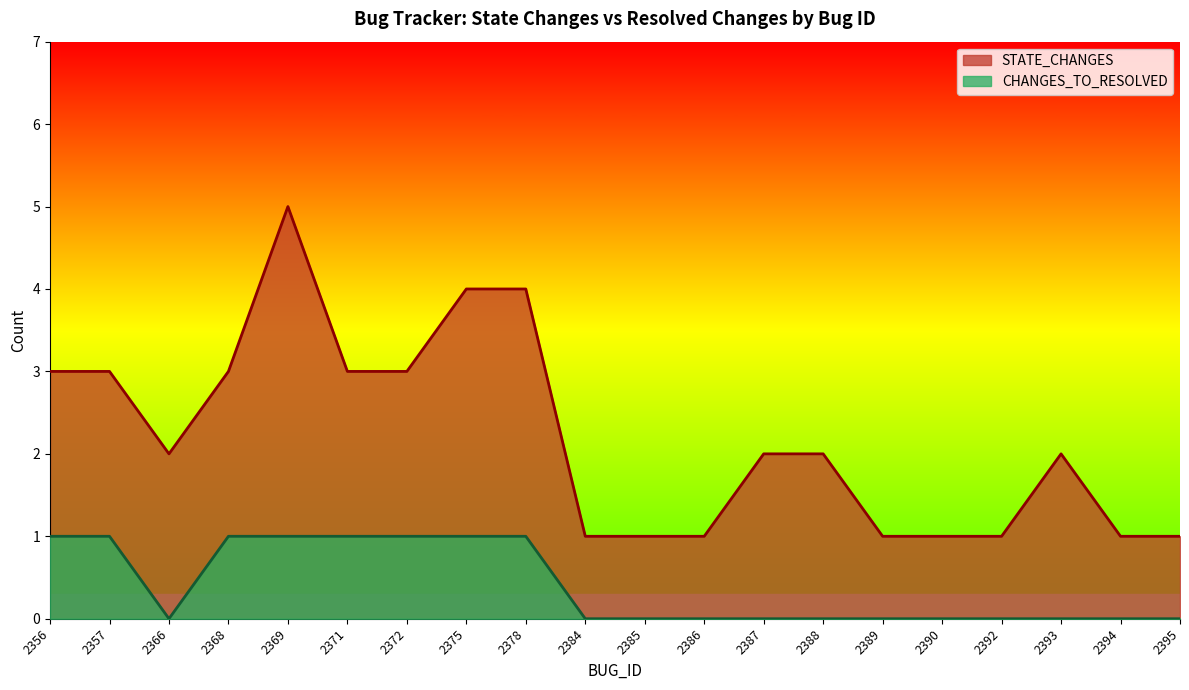

What are all the series names shown in the legend?

STATE_CHANGES, CHANGES_TO_RESOLVED